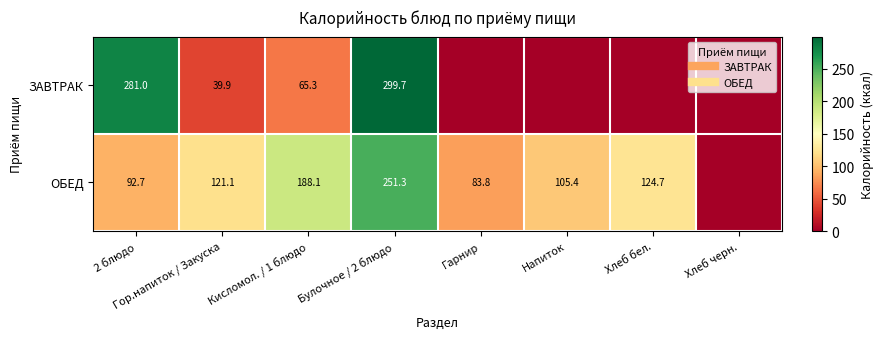

The value of ОБЕД at Булочное / 2 блюдо is 251.3. True or false?

True